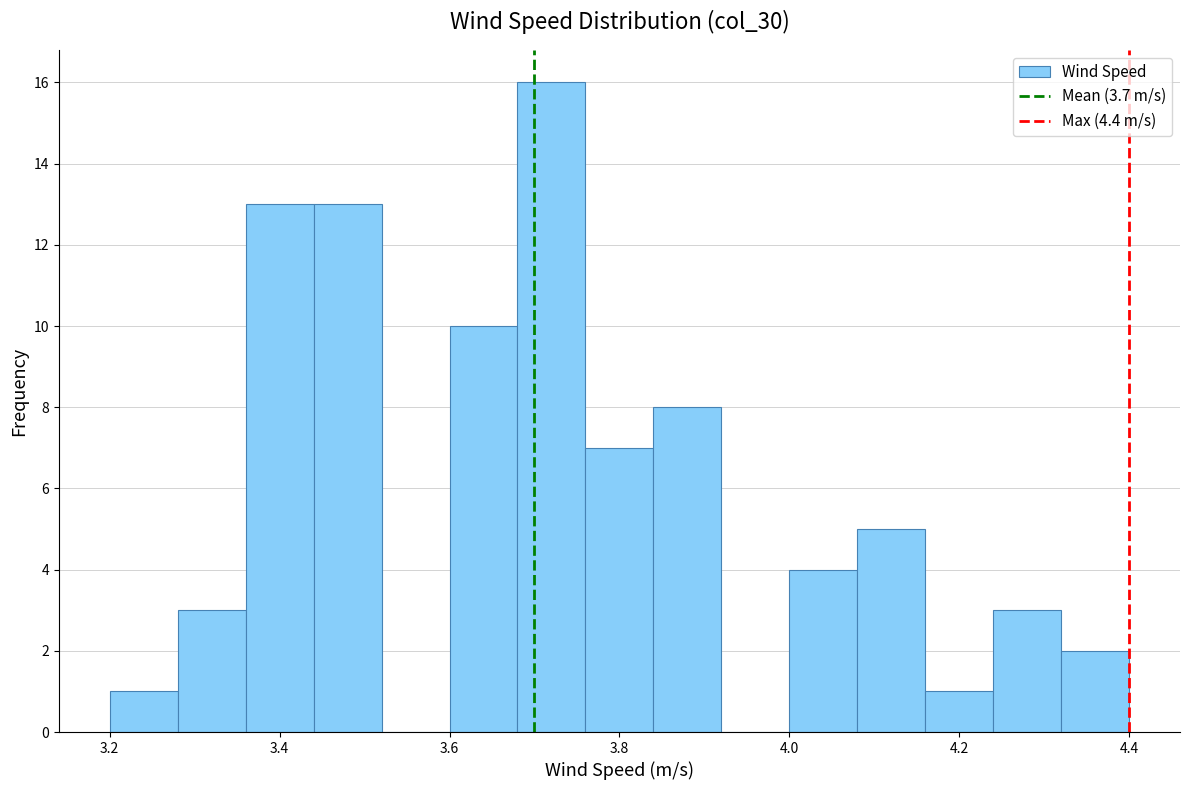

Reading left to right, transcribe this chart: for each bar, give the range it covers on the x-axis and its height. The values are not printed on the chart, so give them approximately, as read against the axis.

3.20 to 3.28: 1
3.28 to 3.36: 3
3.36 to 3.44: 13
3.44 to 3.52: 13
3.52 to 3.60: 0
3.60 to 3.68: 10
3.68 to 3.76: 16
3.76 to 3.84: 7
3.84 to 3.92: 8
3.92 to 4.00: 0
4.00 to 4.08: 4
4.08 to 4.16: 5
4.16 to 4.24: 1
4.24 to 4.32: 3
4.32 to 4.40: 2